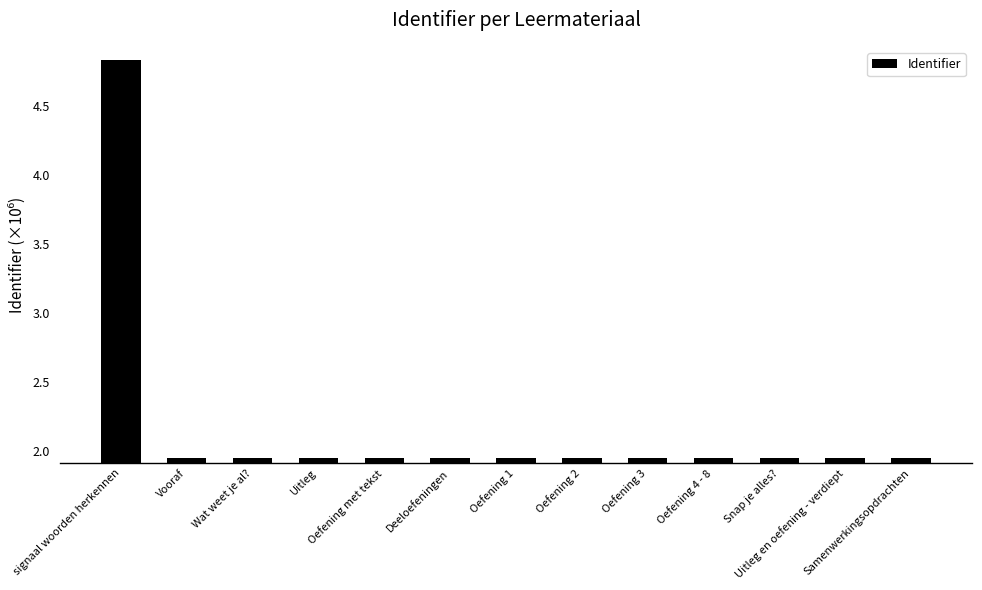

What is the sum of all values?

28.3